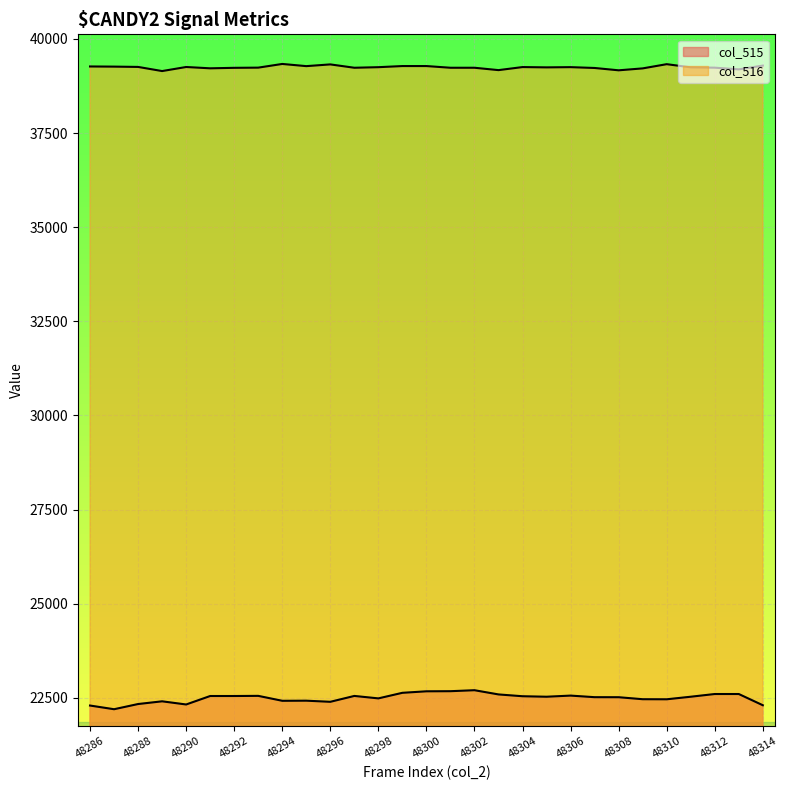

What is the minimum value for col_515?

22195